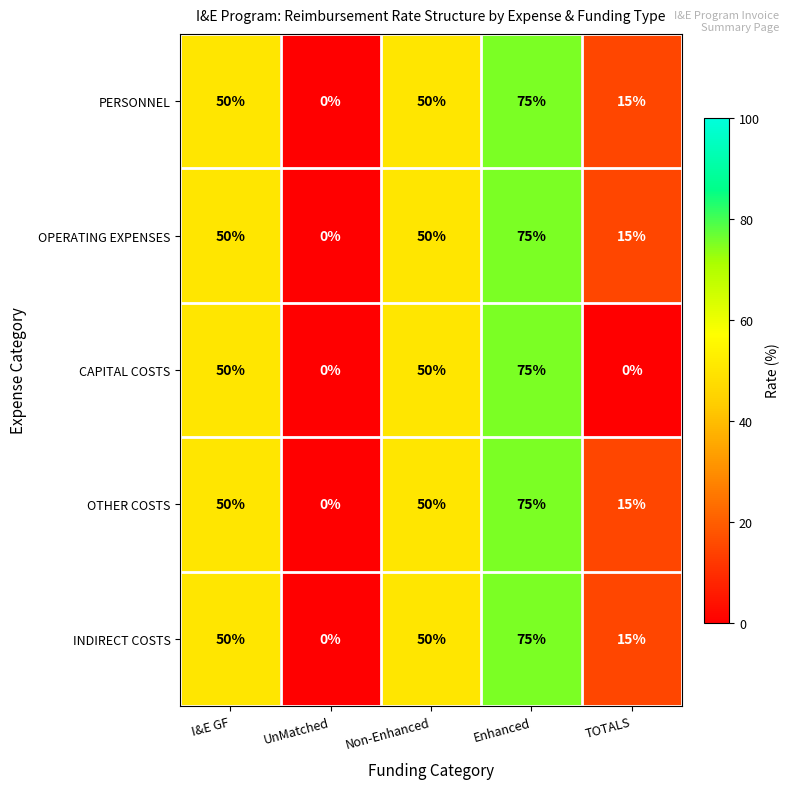

How many distinct data groups are displayed?

5